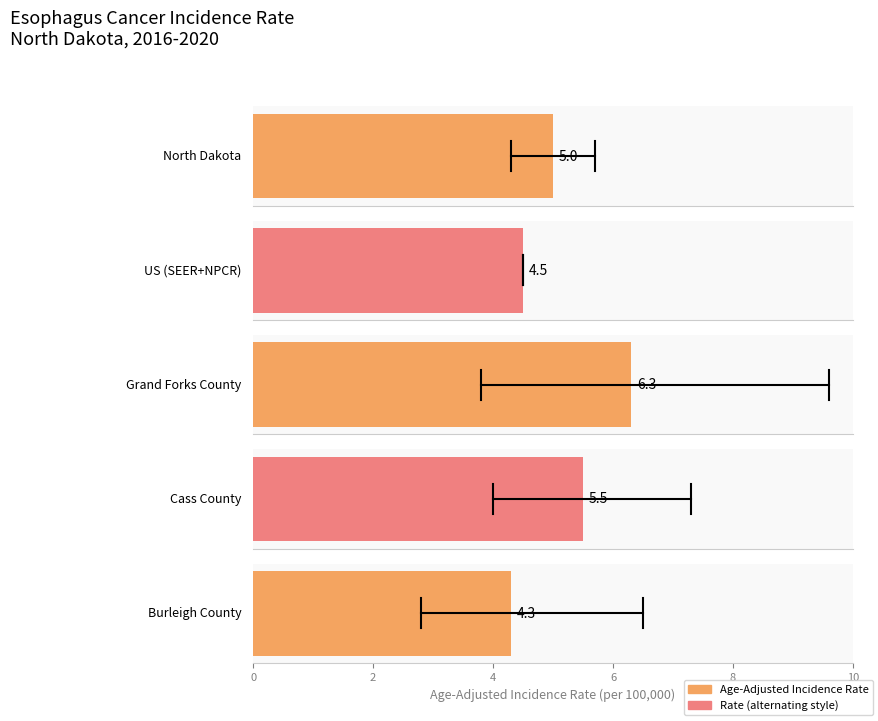

What position from the right is Burleigh County?

1